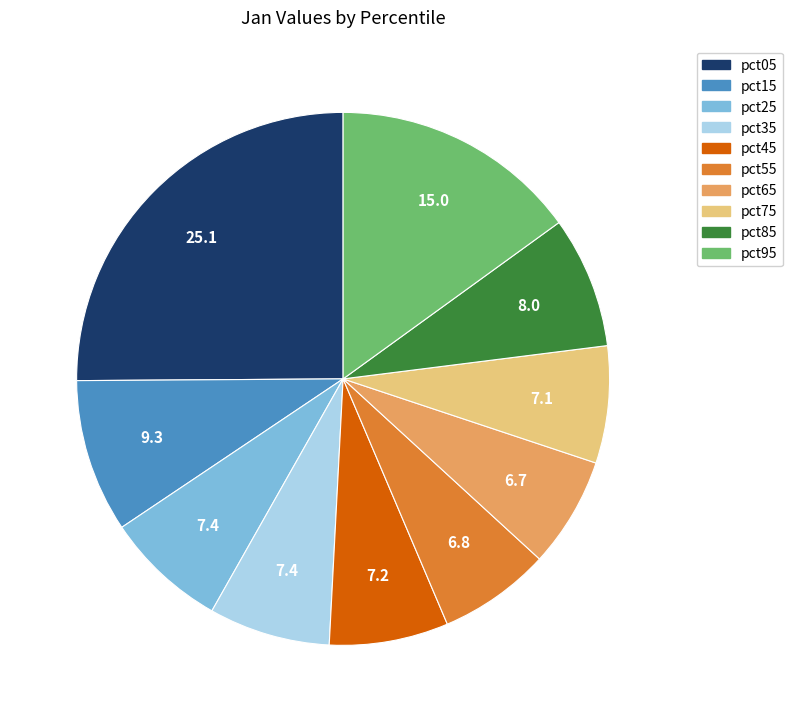

Do pct85 and pct15 together represent more than half of the pie?

No